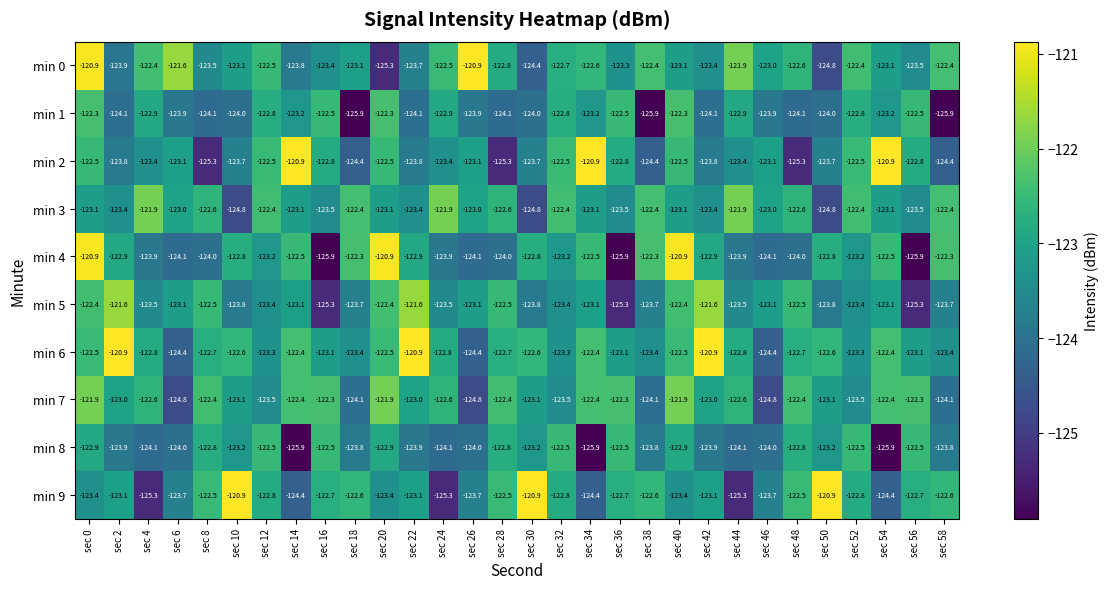

Is it true that min 2 equals -193.5 at sec 32?

False